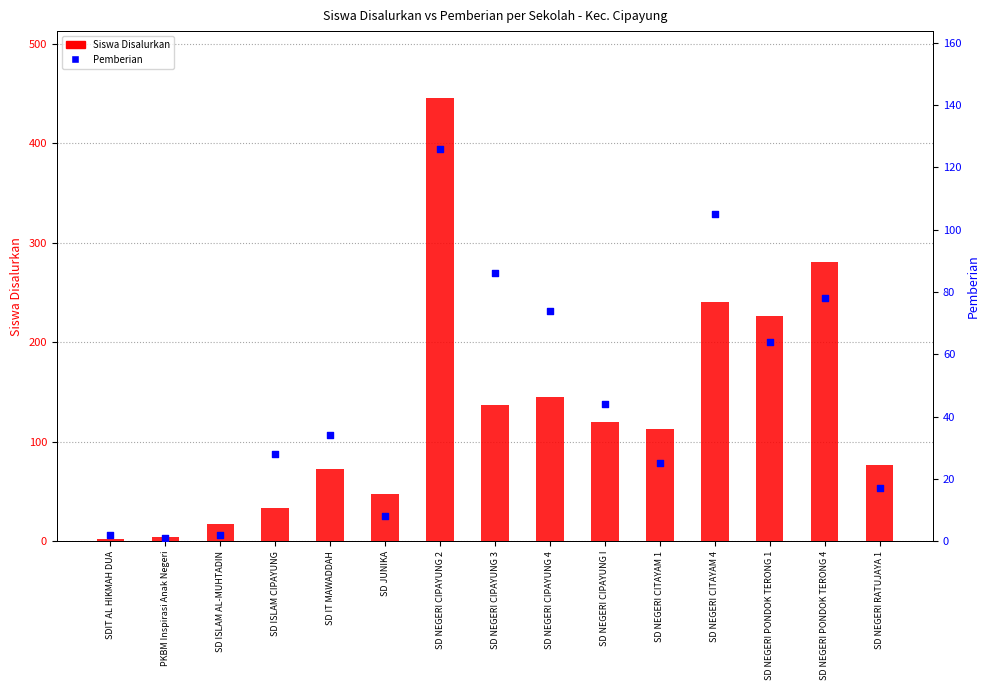

Which series has the largest total across all categories?

Siswa Disalurkan